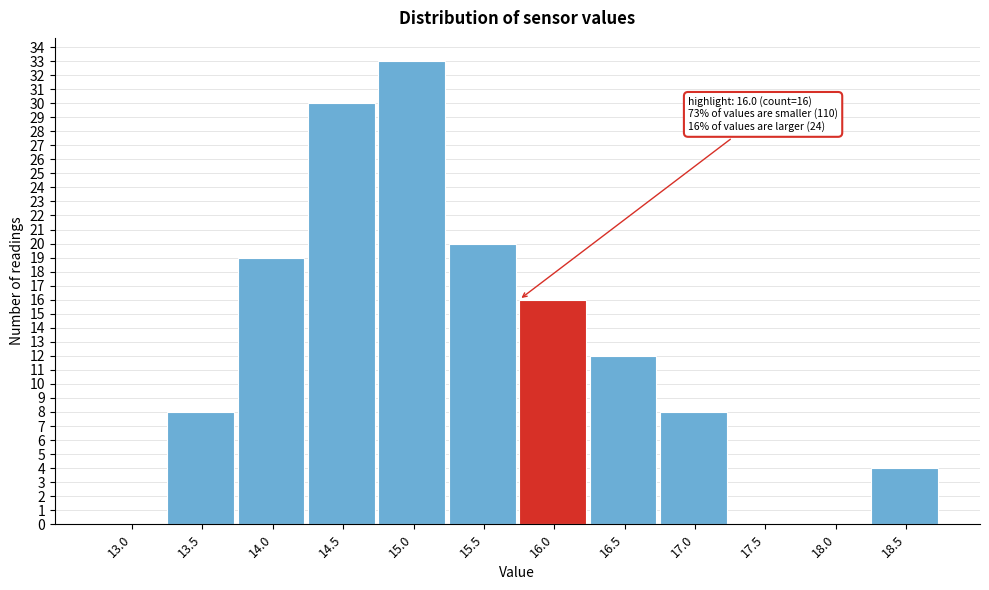

Reading right to left, what are all the values shown in this chart?

18.5=4	18.0=0	17.5=0	17.0=8	16.5=12	16.0=16	15.5=20	15.0=33	14.5=30	14.0=19	13.5=8	13.0=0